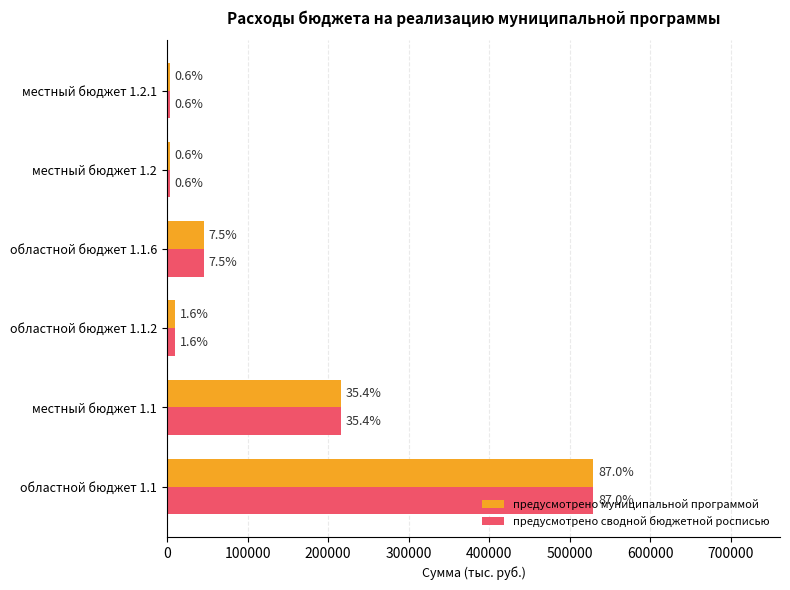

What are all the series names shown in the legend?

предусмотрено муниципальной программой, предусмотрено сводной бюджетной росписью